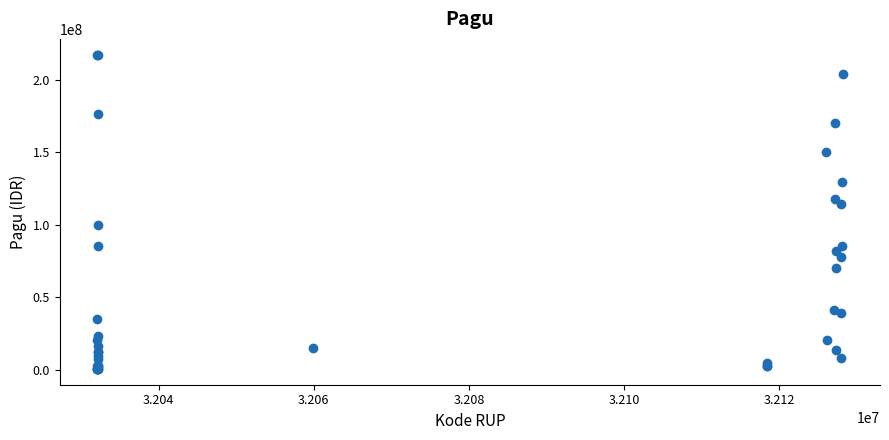

What Y value in the scatter plot is closest to 108830000?

114296000